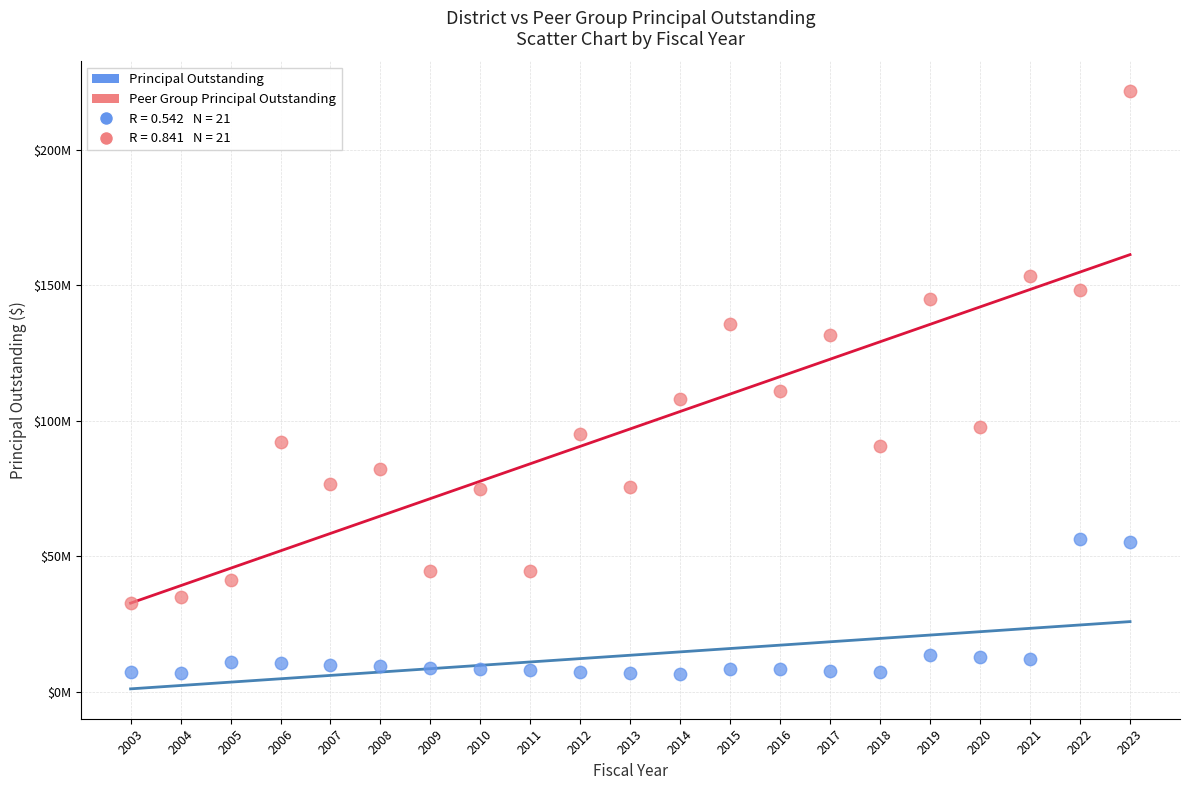

Which series contains the lowest Y value?

Principal Outstanding